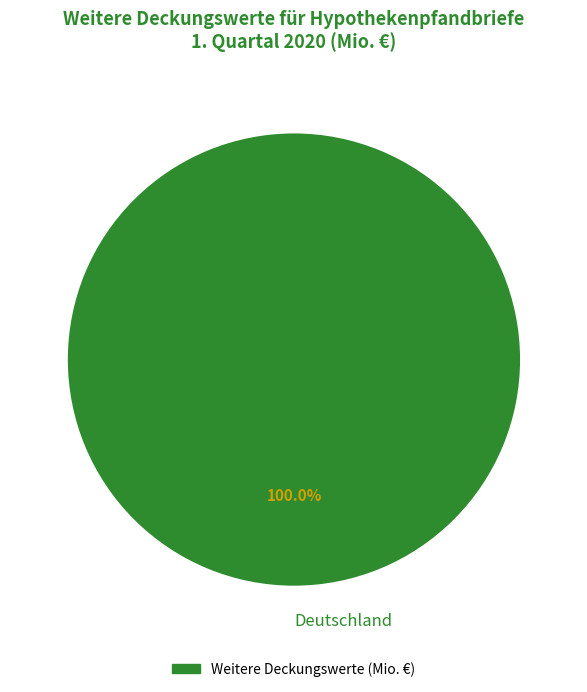

Is Deutschland the majority of the pie?

Yes